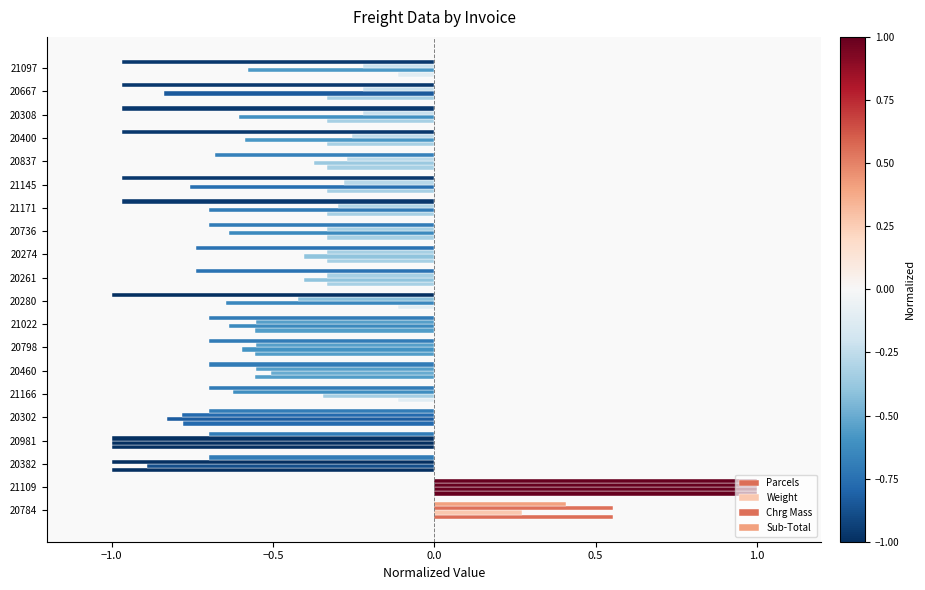

How many values in the Parcels series exceed 0?

2